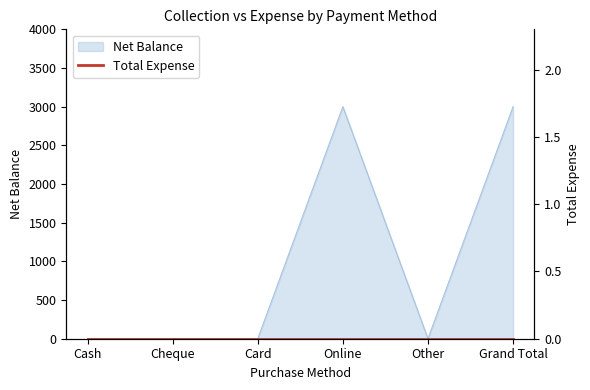

How many interior local peaks (higher than both neighbors) does the data have?

1